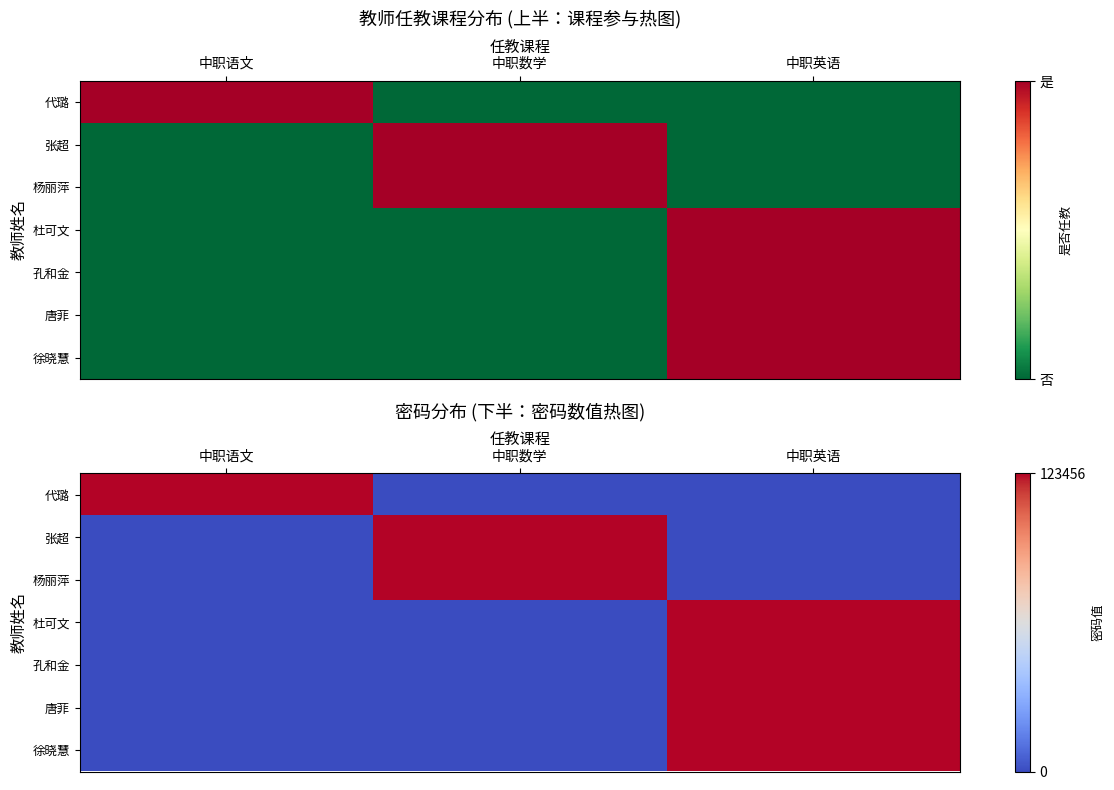

At how many categories does at least one series exceed 119608?

3